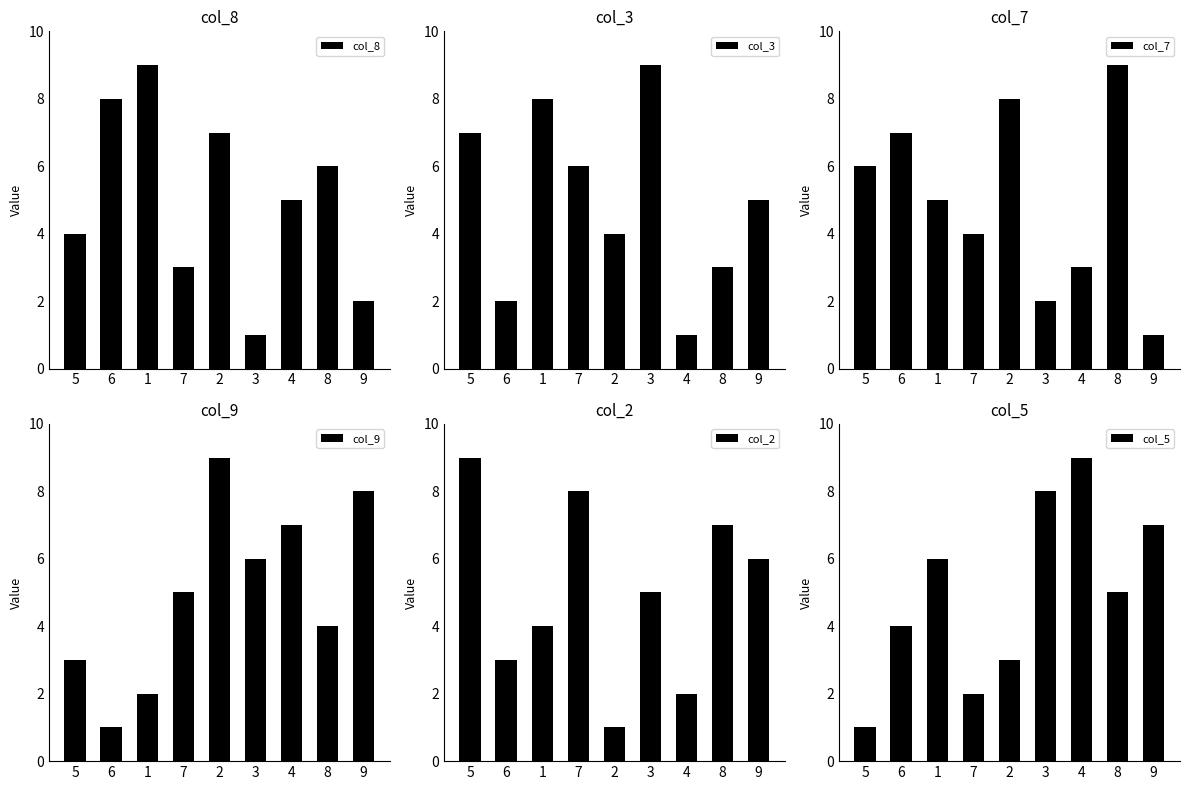

True or false: col_8 has a value of 2 at 9.

True